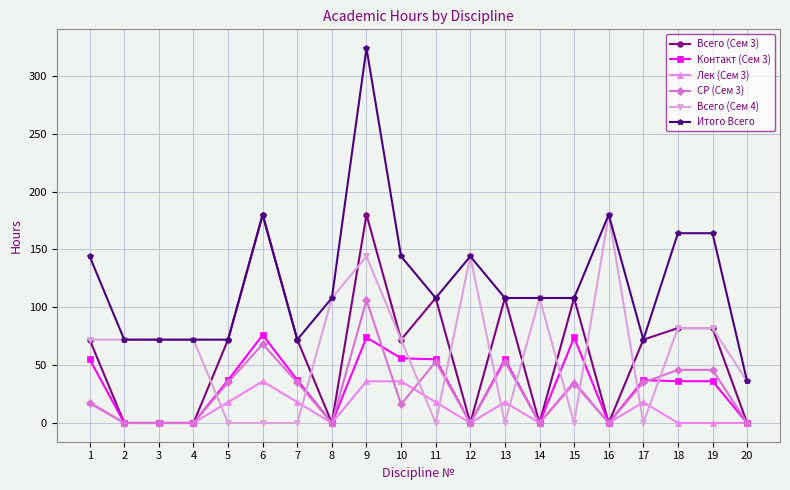

Is this an area chart (filled region under the line)?

No